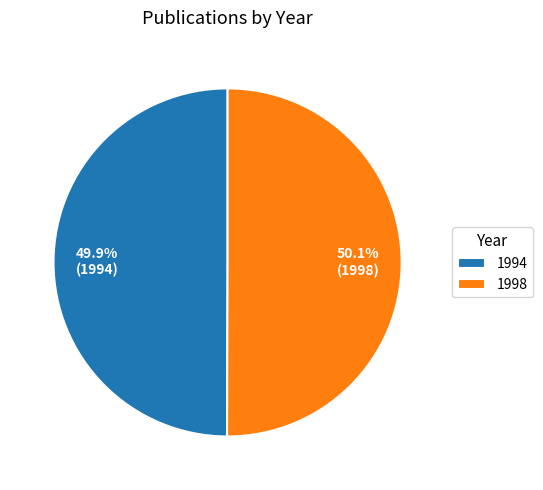

Approximately how many times larger is the value at 1998 compared to 1994?

1.0